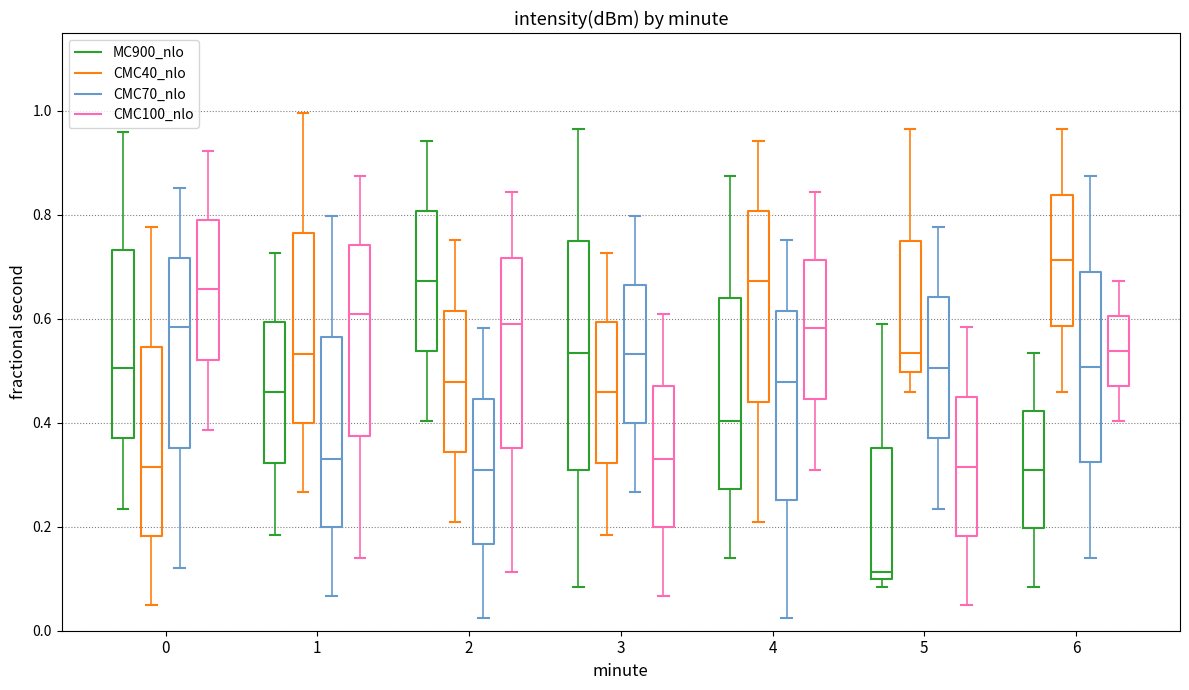

Where is the lower edge of the box for 1 (CMC70_nlo) on the y-axis? The values are not printed on the chart, so give them approximately, as read against the axis.

0.20